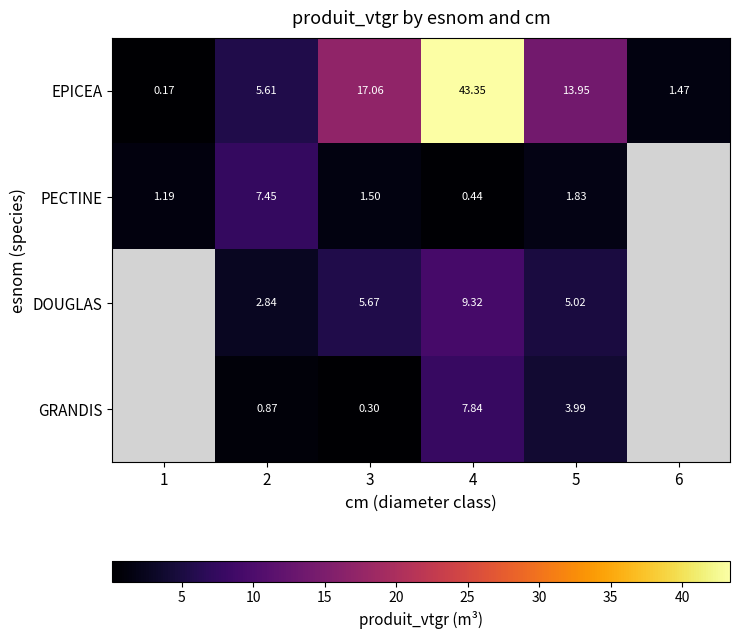

What is the total value across all series at 1?

1.4